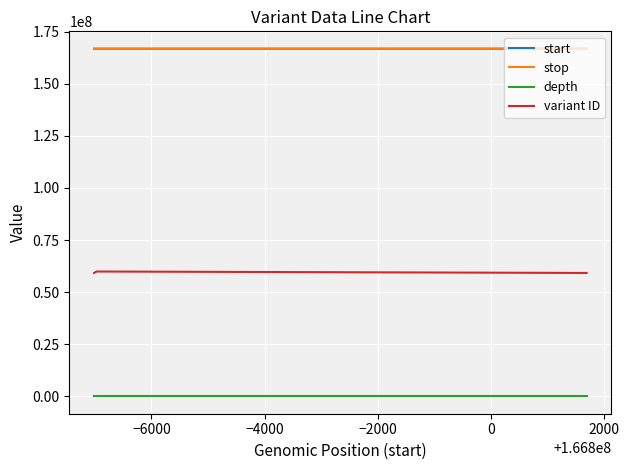

What is the minimum value for start?

166792984